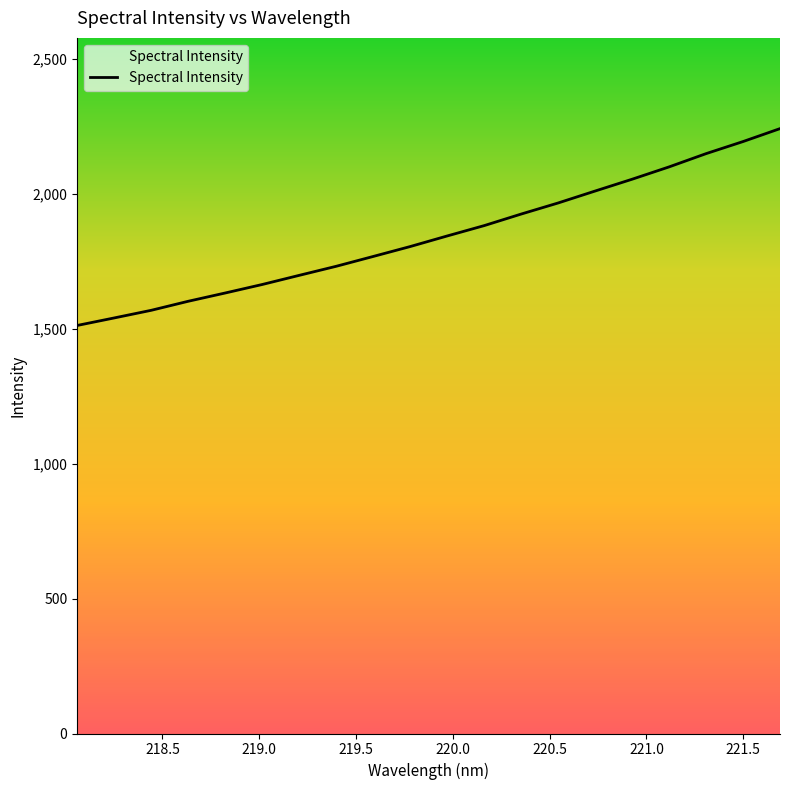

What is the maximum value shown in the chart?

2240.3